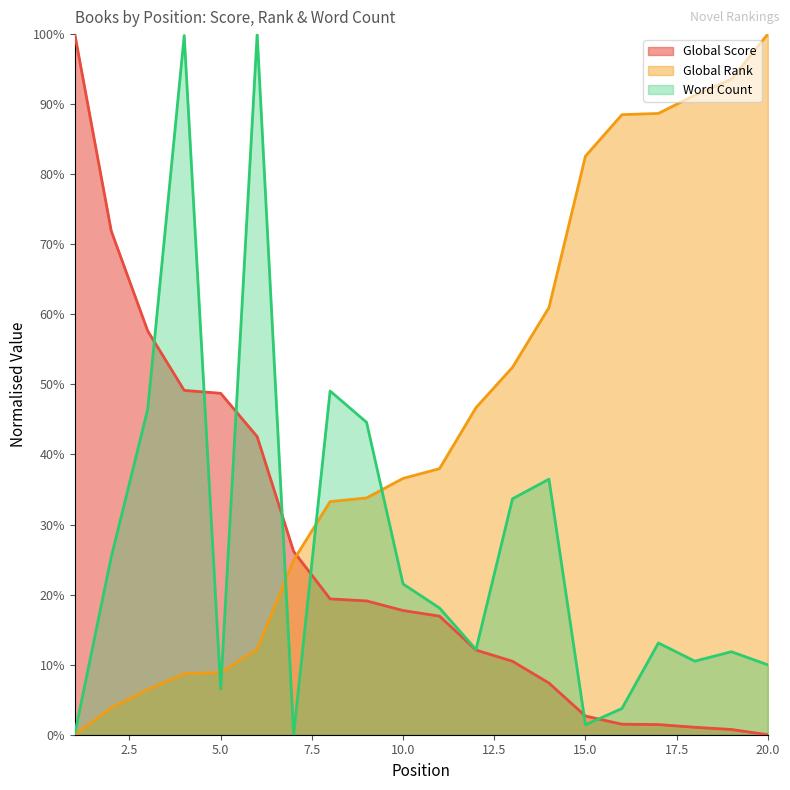

Is it true that Global Score equals 0.2 at 7?

False